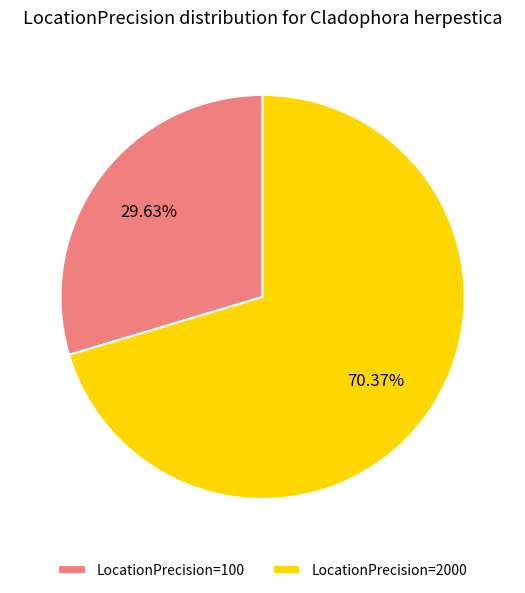

Is the sum of LocationPrecision=100 and LocationPrecision=2000 greater than half?

Yes